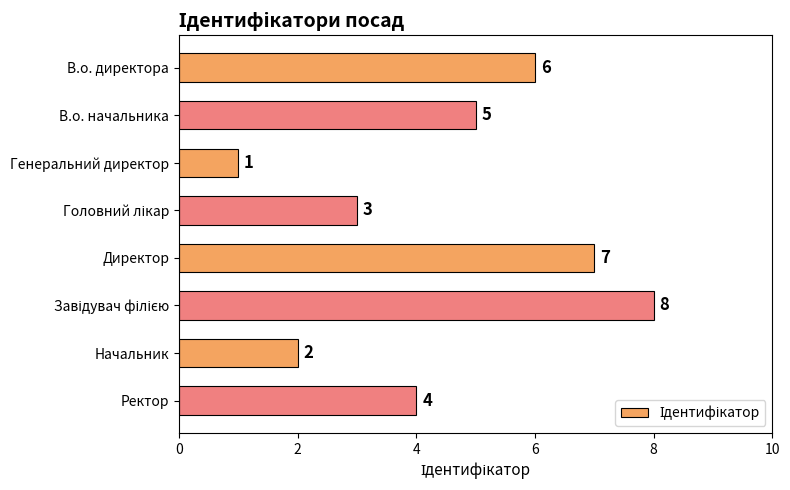

What is the change in value from В.о. директора to Начальник?

-4